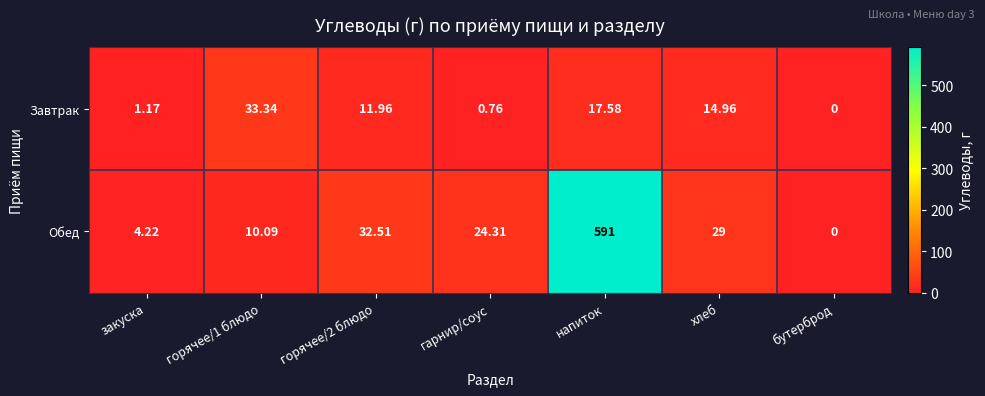

Which series has the widest spread of values?

Обед